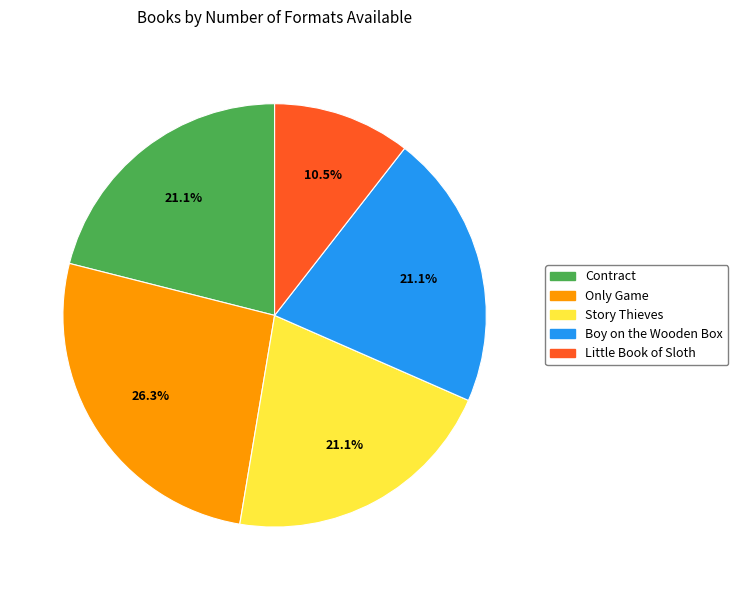

The Only Game slice represents 26% of the pie. True or false?

True